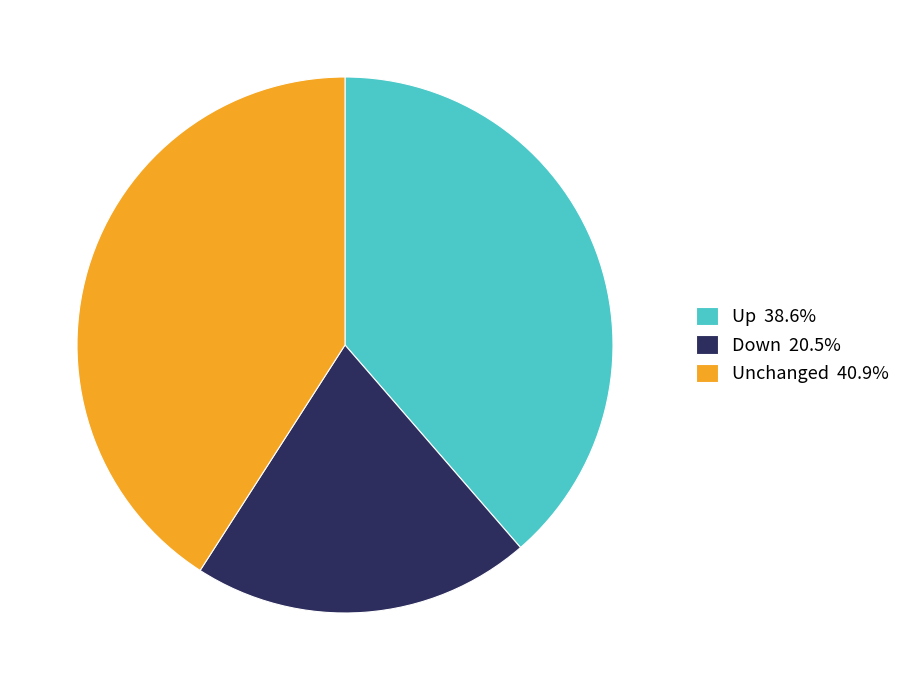

Do Down 20.5% and Up 38.6% together represent more than half of the pie?

Yes